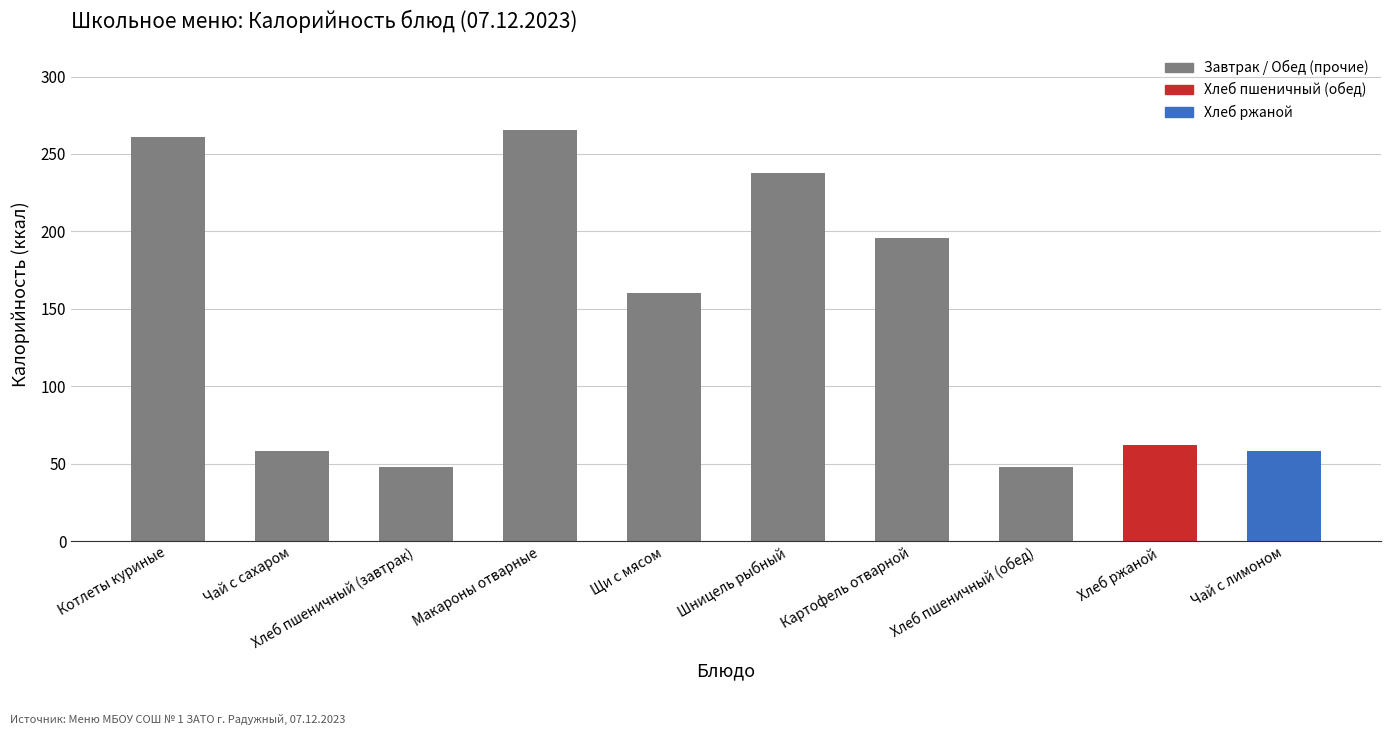

What position from the left is Картофель отварной?

7